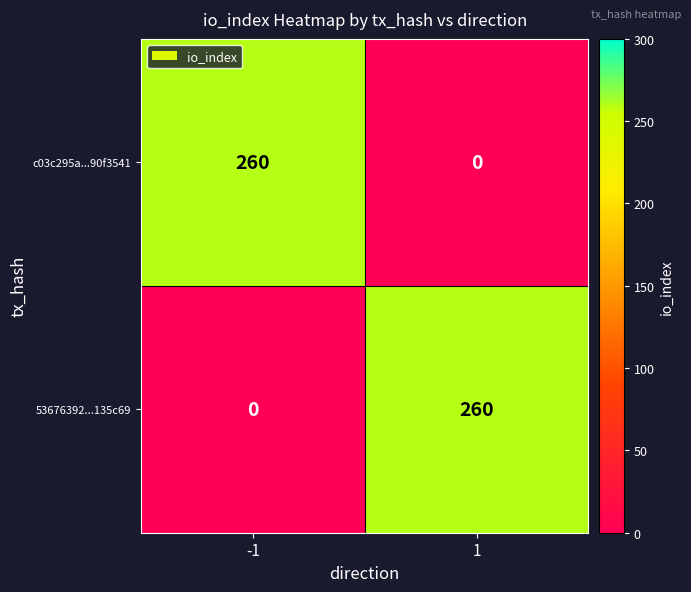

Count the number of data series in this chart.

2